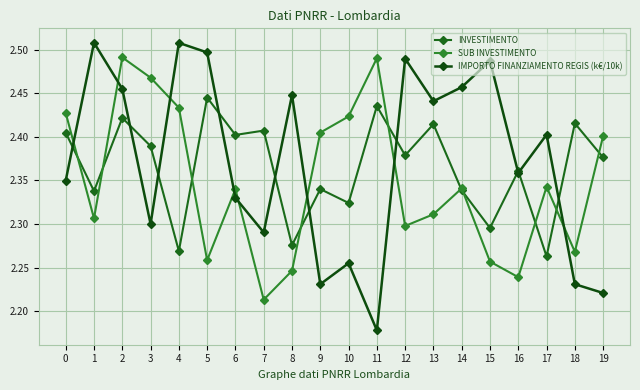

Between 2 and 8, which is larger?

2